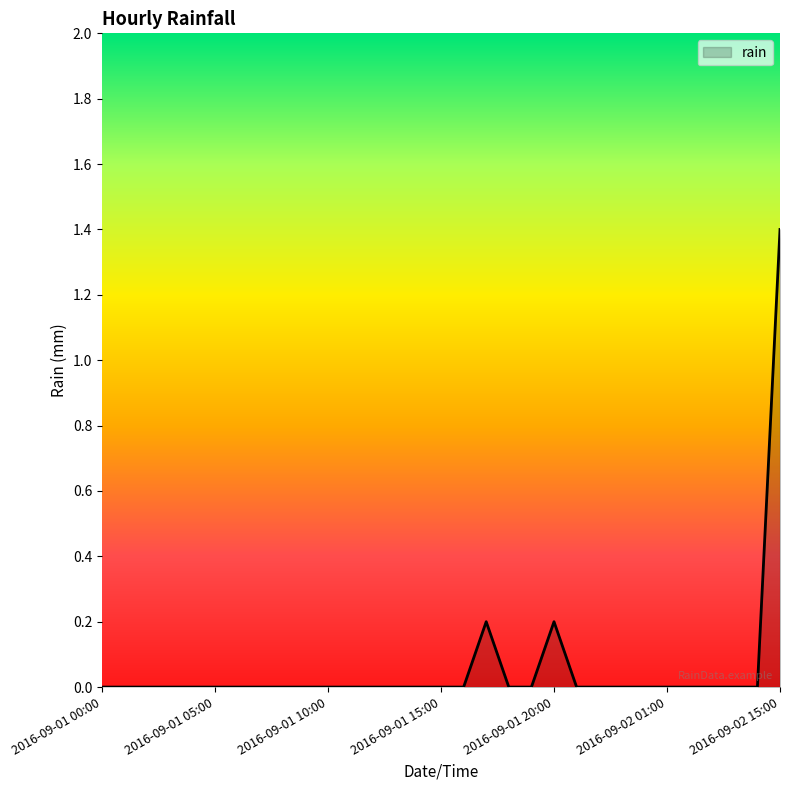

What is the greatest value displayed?

1.4